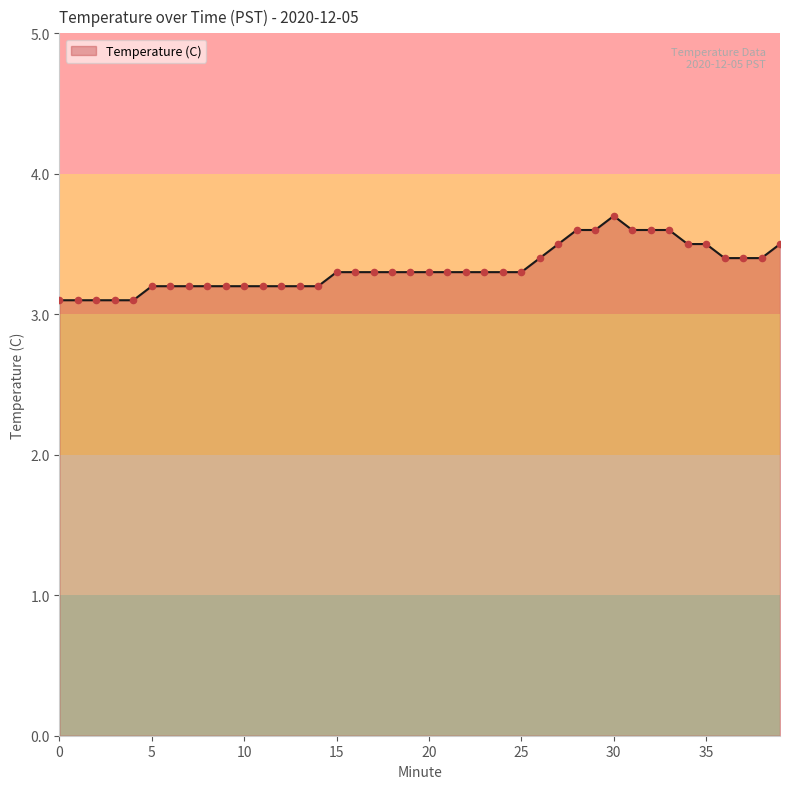

What is the difference between the maximum and minimum values?

0.6